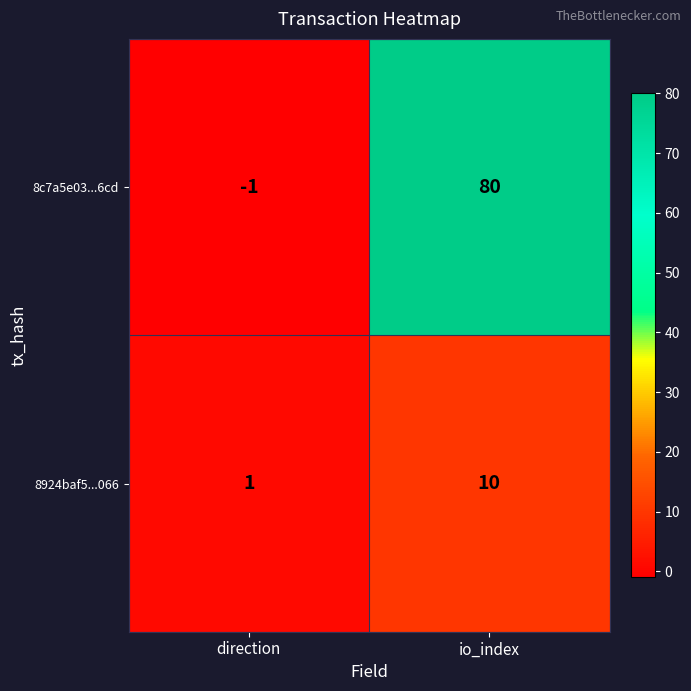

Which series has the largest range (max minus min)?

8c7a5e03...6cd